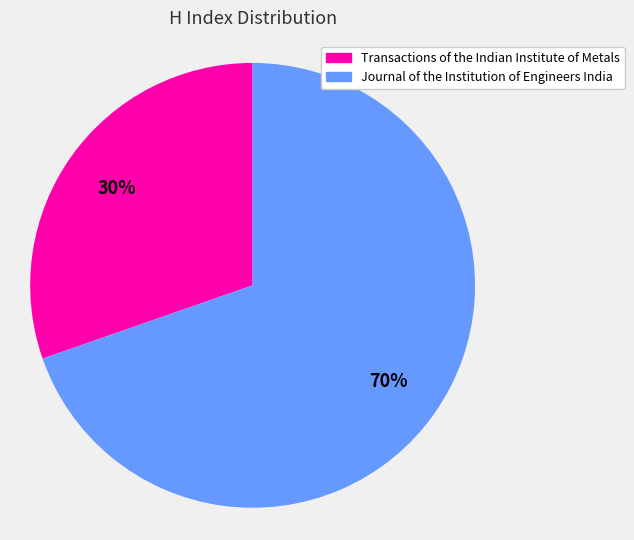

Combined, do Transactions of the Indian Institute of Metals and Journal of the Institution of Engineers India account for over 50%?

Yes